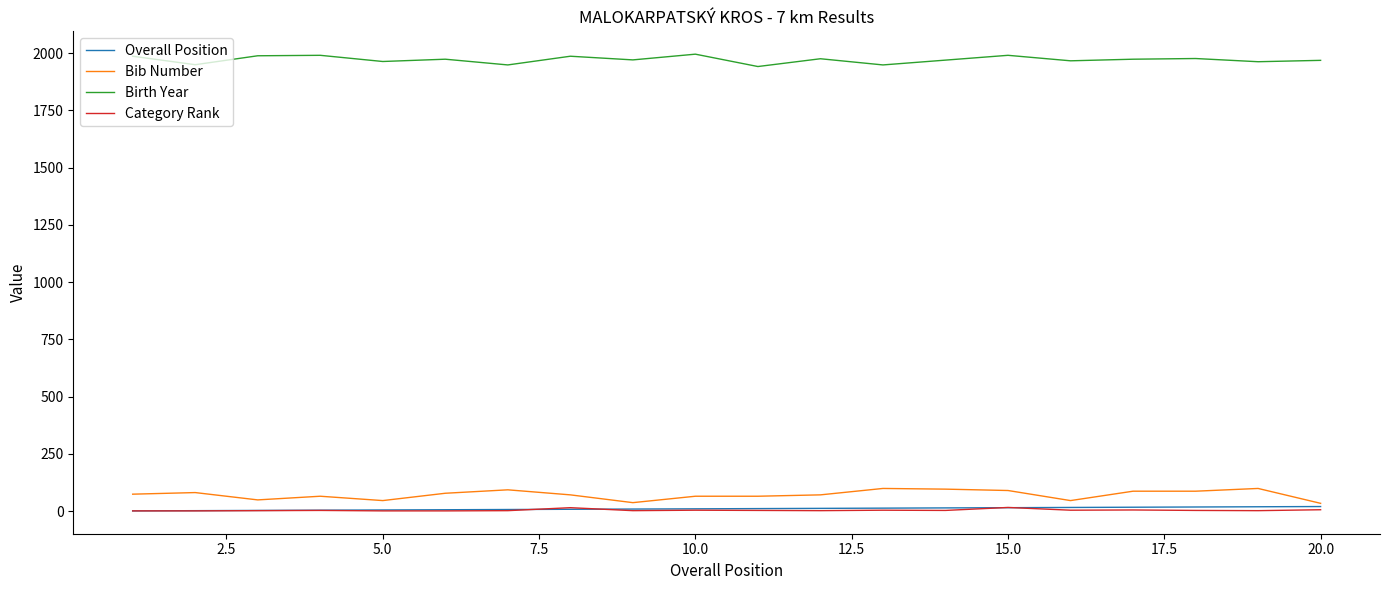

Which series has the widest spread of values?

Bib Number